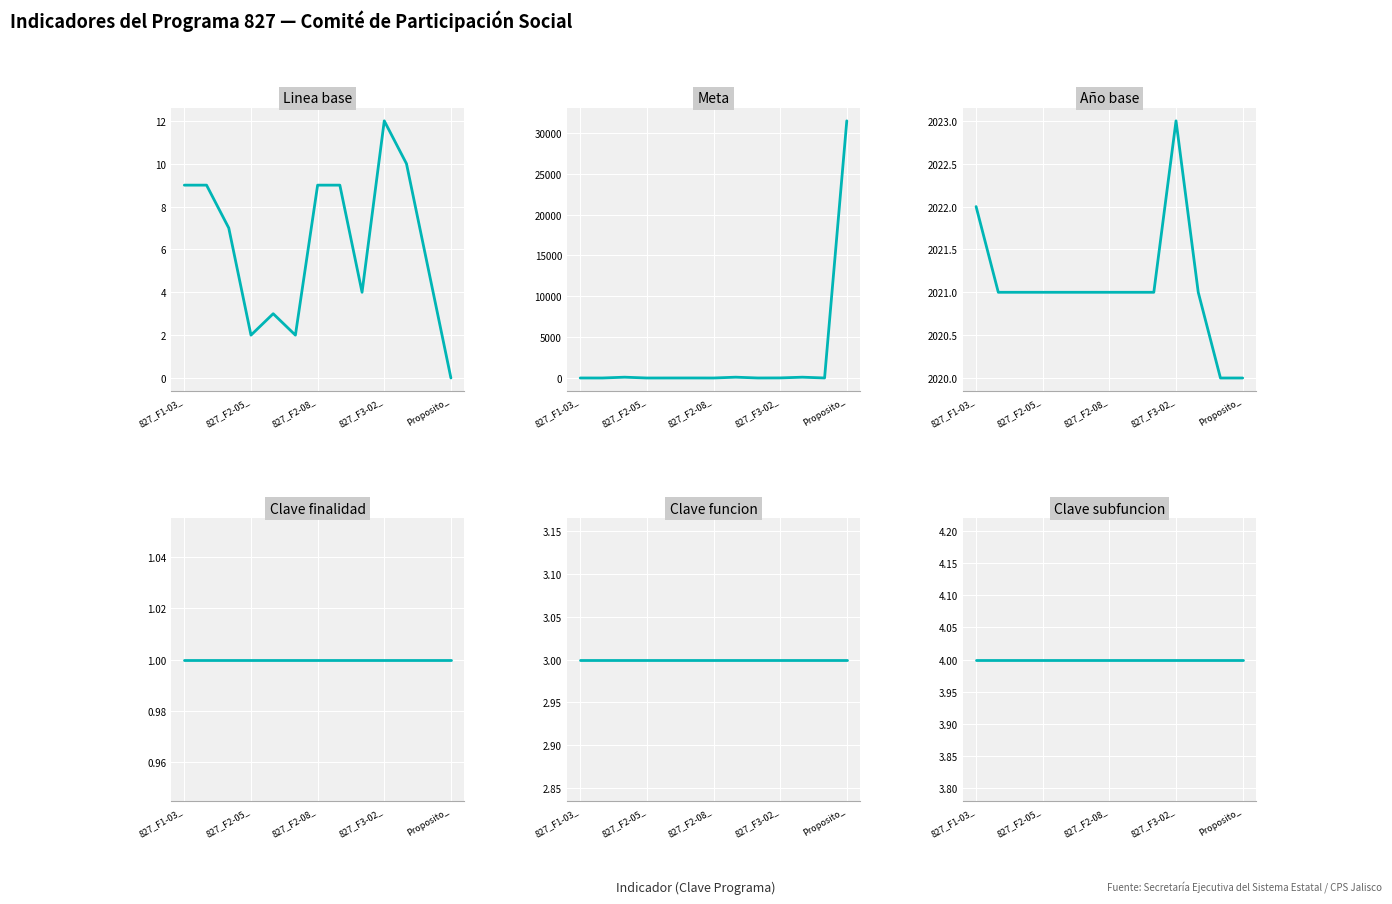

What is the difference between the maximum and minimum values in the Meta series?

31483